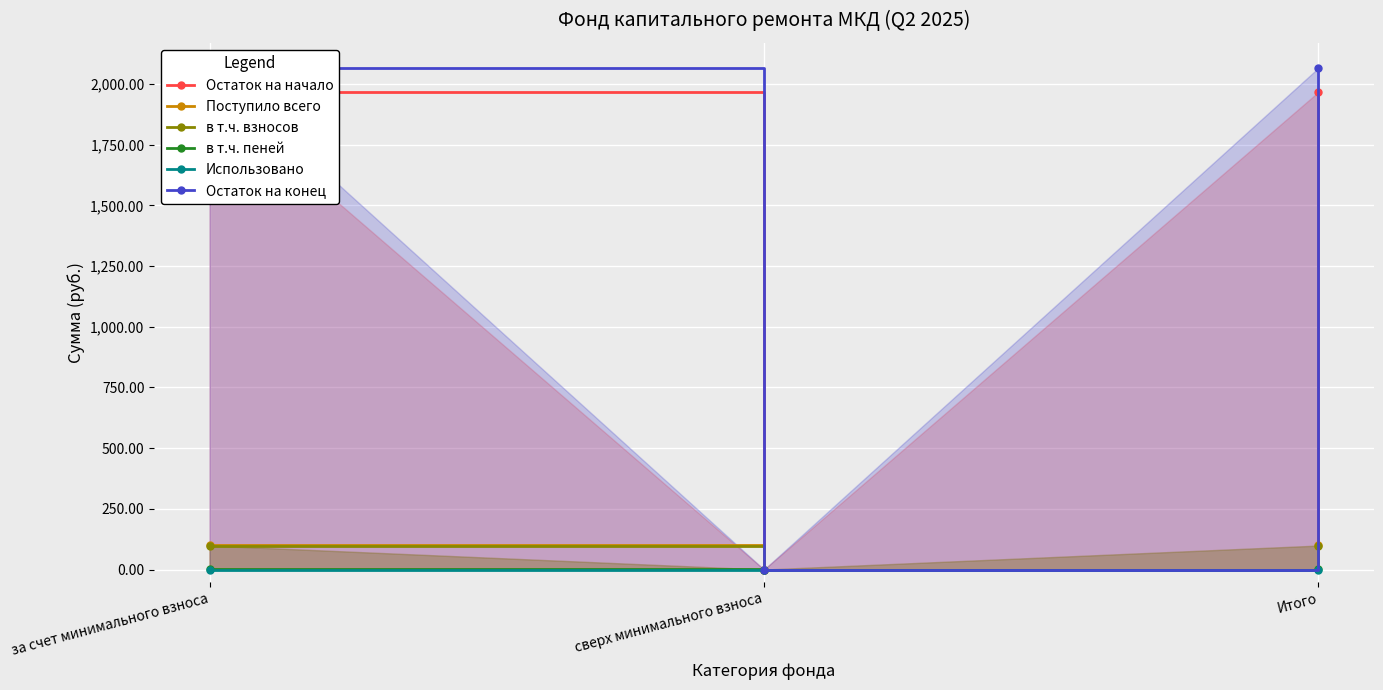

Where is Использовано nearest to the value 0?

за счет минимального взноса